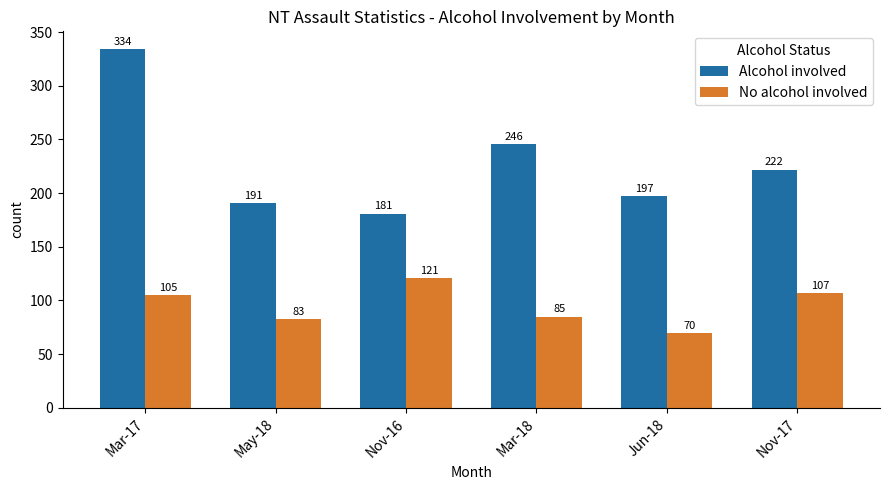

What position from the right is Nov-16?

4